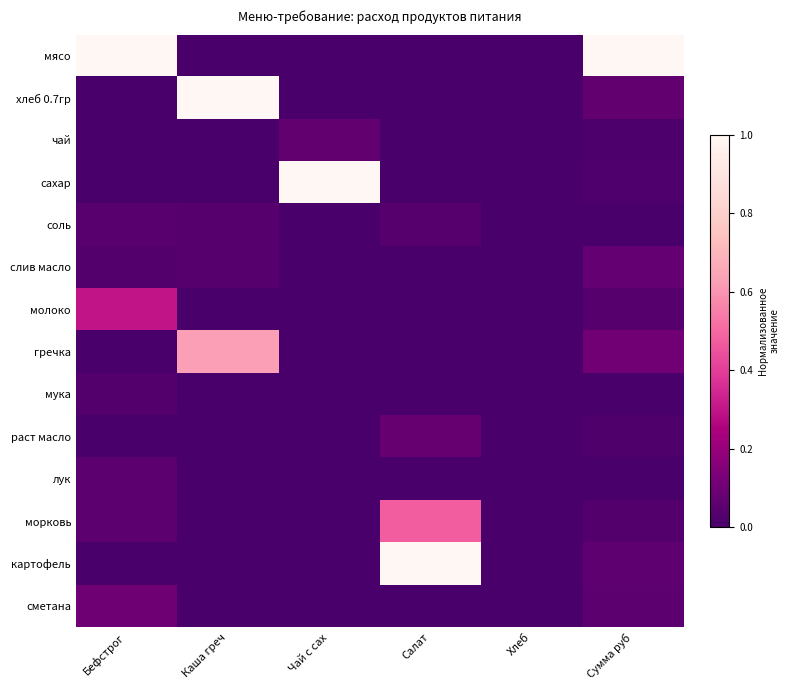

Reading left to right, transcribe all the data shown in this chart.

мясо: Бефстрог=1.0	Каша греч=0.0	Чай с сах=0.0	Салат=0.0	Хлеб=0.0	Сумма руб=1.0
хлеб 0.7гр: Бефстрог=0.0	Каша греч=1.0	Чай с сах=0.0	Салат=0.0	Хлеб=0.0	Сумма руб=0.1
чай: Бефстрог=0.0	Каша греч=0.0	Чай с сах=0.1	Салат=0.0	Хлеб=0.0	Сумма руб=0.0
сахар: Бефстрог=0.0	Каша греч=0.0	Чай с сах=1.0	Салат=0.0	Хлеб=0.0	Сумма руб=0.0
соль: Бефстрог=0.0	Каша греч=0.0	Чай с сах=0.0	Салат=0.0	Хлеб=0.0	Сумма руб=0.0
слив масло: Бефстрог=0.0	Каша греч=0.0	Чай с сах=0.0	Салат=0.0	Хлеб=0.0	Сумма руб=0.1
молоко: Бефстрог=0.3	Каша греч=0.0	Чай с сах=0.0	Салат=0.0	Хлеб=0.0	Сумма руб=0.0
гречка: Бефстрог=0.0	Каша греч=0.6	Чай с сах=0.0	Салат=0.0	Хлеб=0.0	Сумма руб=0.1
мука: Бефстрог=0.0	Каша греч=0.0	Чай с сах=0.0	Салат=0.0	Хлеб=0.0	Сумма руб=0.0
раст масло: Бефстрог=0.0	Каша греч=0.0	Чай с сах=0.0	Салат=0.1	Хлеб=0.0	Сумма руб=0.0
лук: Бефстрог=0.0	Каша греч=0.0	Чай с сах=0.0	Салат=0.0	Хлеб=0.0	Сумма руб=0.0
морковь: Бефстрог=0.0	Каша греч=0.0	Чай с сах=0.0	Салат=0.5	Хлеб=0.0	Сумма руб=0.0
картофель: Бефстрог=0.0	Каша греч=0.0	Чай с сах=0.0	Салат=1.0	Хлеб=0.0	Сумма руб=0.1
сметана: Бефстрог=0.1	Каша греч=0.0	Чай с сах=0.0	Салат=0.0	Хлеб=0.0	Сумма руб=0.0